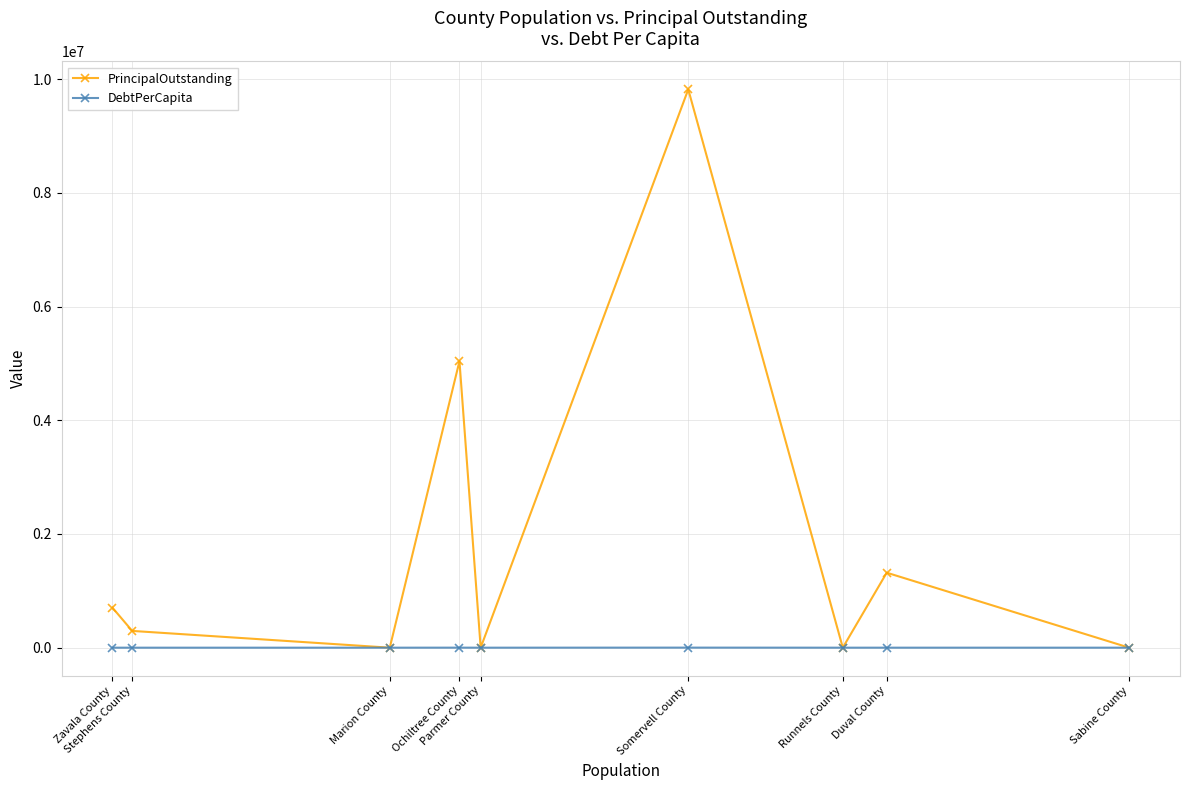

True or false: DebtPerCapita has a value of 31.4 at Stephens County.

True